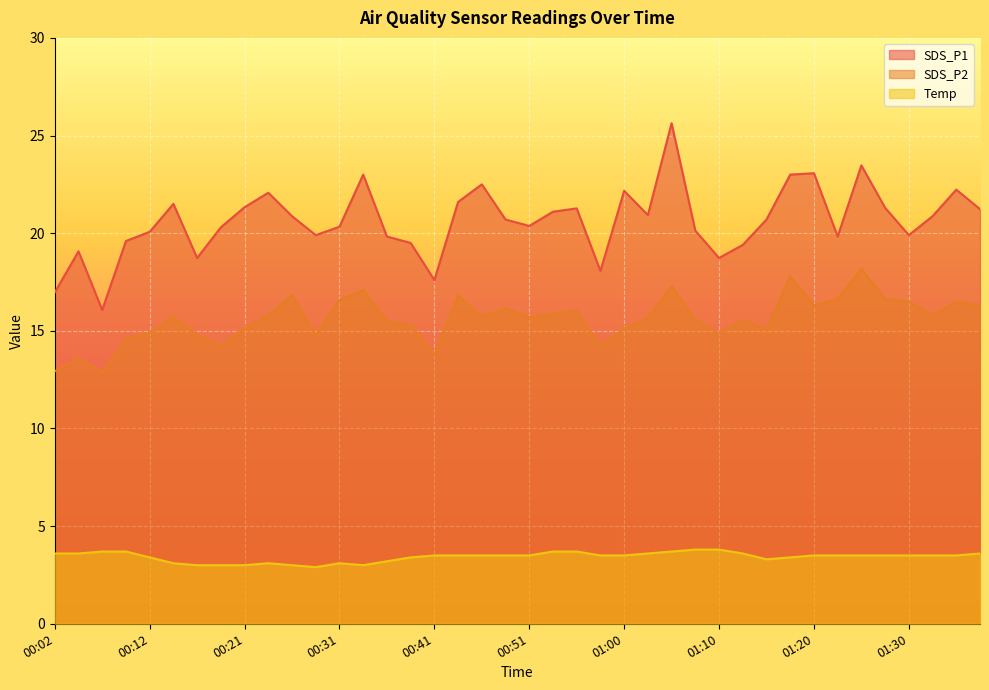

What value does the SDS_P2 series have at 00:29?

14.8